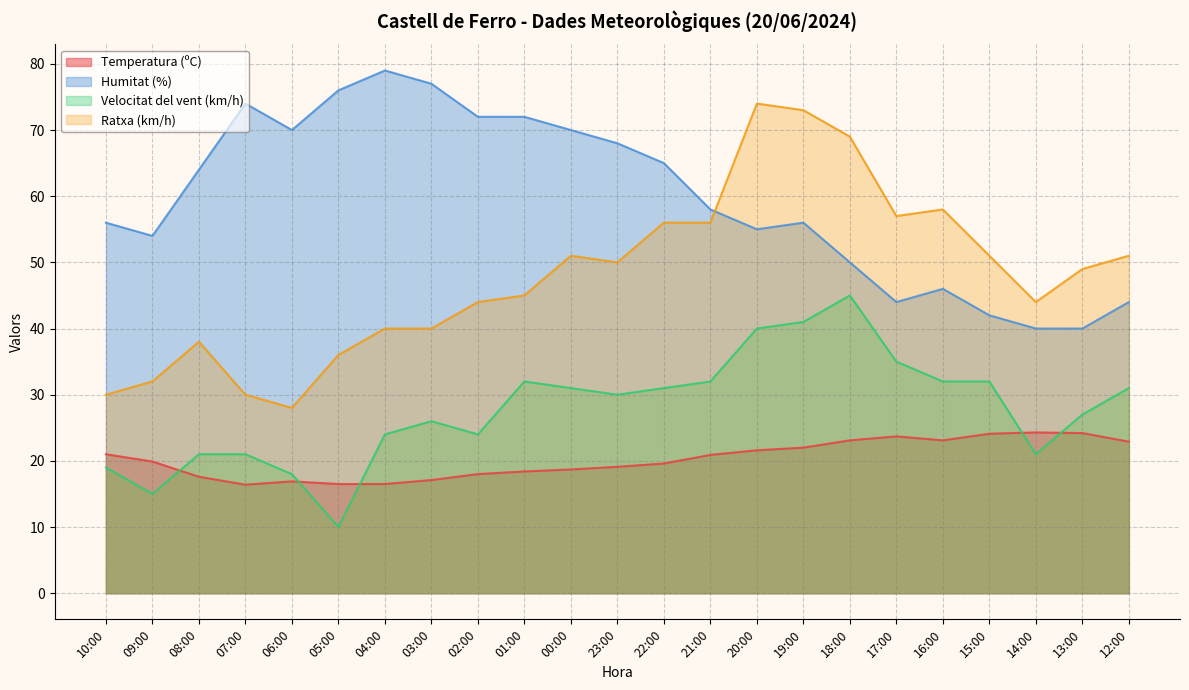

Reading left to right, extract all data points from this chart.

Temperatura (ºC): 10:00=21.0	09:00=19.9	08:00=17.6	07:00=16.4	06:00=16.9	05:00=16.5	04:00=16.5	03:00=17.1	02:00=18.0	01:00=18.4	00:00=18.7	23:00=19.1	22:00=19.6	21:00=20.9	20:00=21.6	19:00=22.0	18:00=23.1	17:00=23.7	16:00=23.1	15:00=24.1	14:00=24.3	13:00=24.2	12:00=22.9
Humitat (%): 10:00=56.0	09:00=54.0	08:00=64.0	07:00=74.0	06:00=70.0	05:00=76.0	04:00=79.0	03:00=77.0	02:00=72.0	01:00=72.0	00:00=70.0	23:00=68.0	22:00=65.0	21:00=58.0	20:00=55.0	19:00=56.0	18:00=50.0	17:00=44.0	16:00=46.0	15:00=42.0	14:00=40.0	13:00=40.0	12:00=44.0
Velocitat del vent (km/h): 10:00=19.0	09:00=15.0	08:00=21.0	07:00=21.0	06:00=18.0	05:00=10.0	04:00=24.0	03:00=26.0	02:00=24.0	01:00=32.0	00:00=31.0	23:00=30.0	22:00=31.0	21:00=32.0	20:00=40.0	19:00=41.0	18:00=45.0	17:00=35.0	16:00=32.0	15:00=32.0	14:00=21.0	13:00=27.0	12:00=31.0
Ratxa (km/h): 10:00=30.0	09:00=32.0	08:00=38.0	07:00=30.0	06:00=28.0	05:00=36.0	04:00=40.0	03:00=40.0	02:00=44.0	01:00=45.0	00:00=51.0	23:00=50.0	22:00=56.0	21:00=56.0	20:00=74.0	19:00=73.0	18:00=69.0	17:00=57.0	16:00=58.0	15:00=51.0	14:00=44.0	13:00=49.0	12:00=51.0